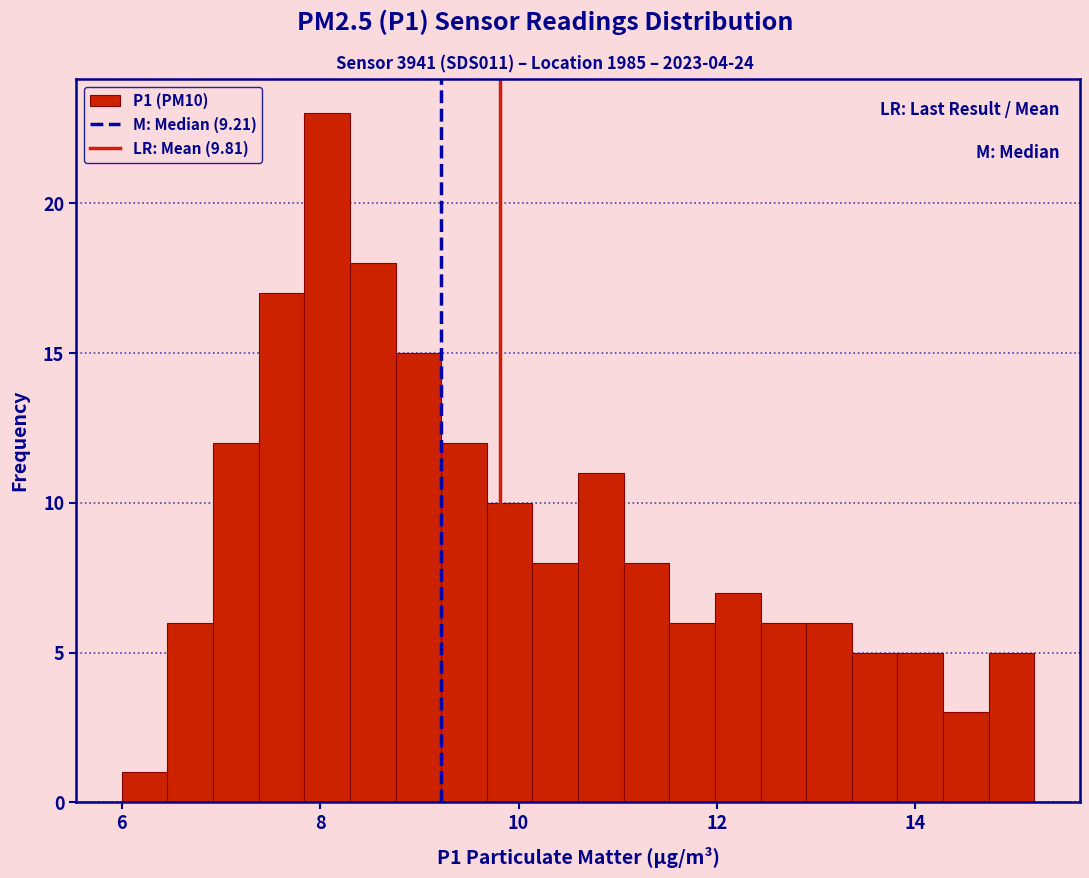

Around what value on the x-axis is the tallest bar? Give the approximate position of its centre, as read against the axis.

8.0